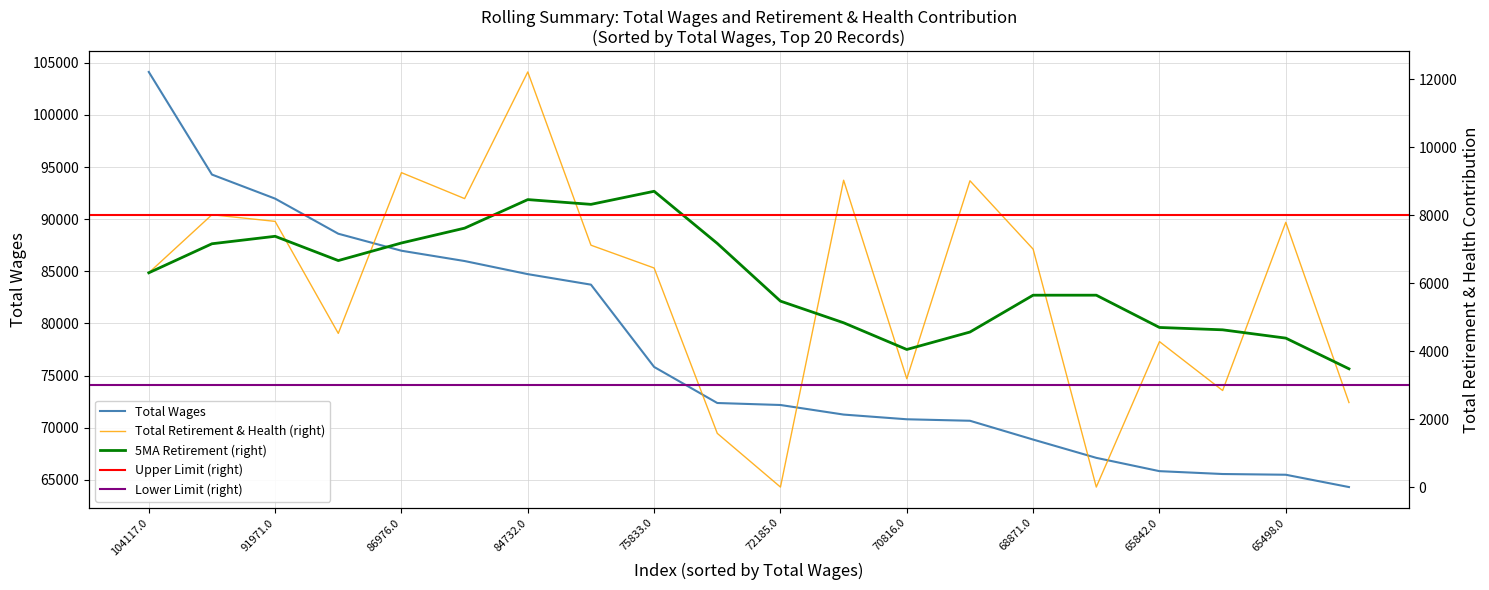

Is it true that Total Wages equals 21960 at 67118?

False